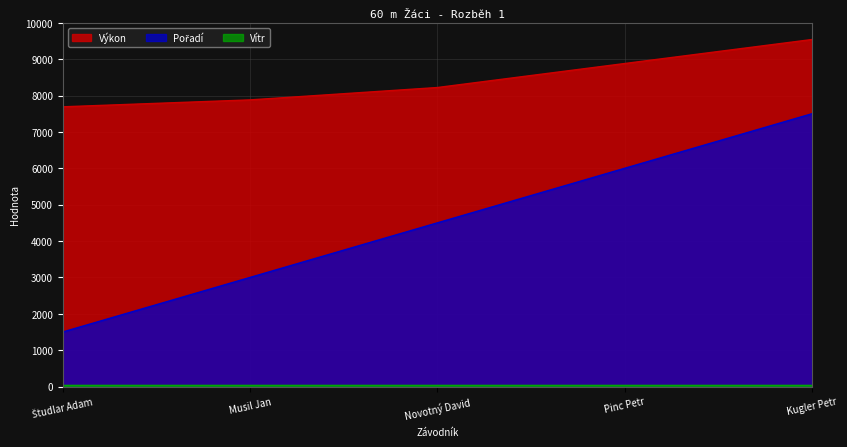

True or false: Pořadí and Výkon cross at least once.

False